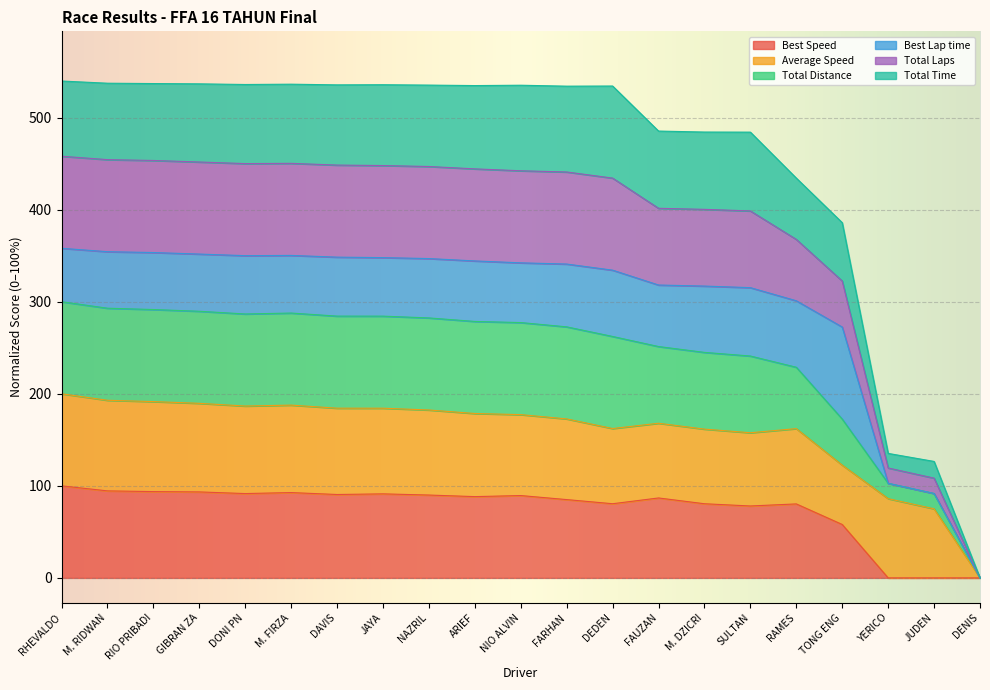

Where is the first local maximum for Total Laps?

M. FIRZA